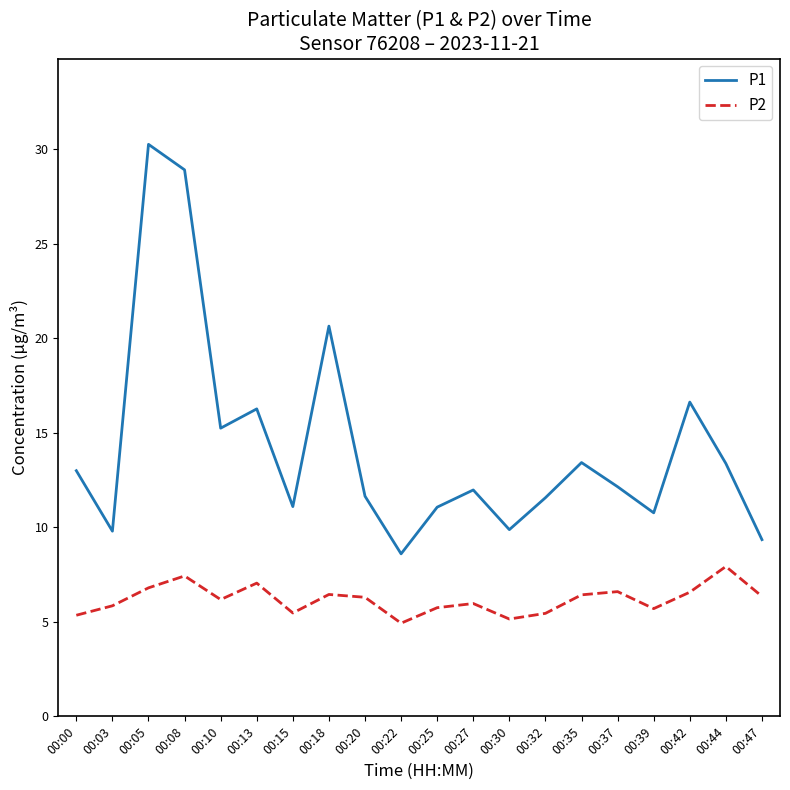

True or false: P2 and P1 intersect in this chart.

False